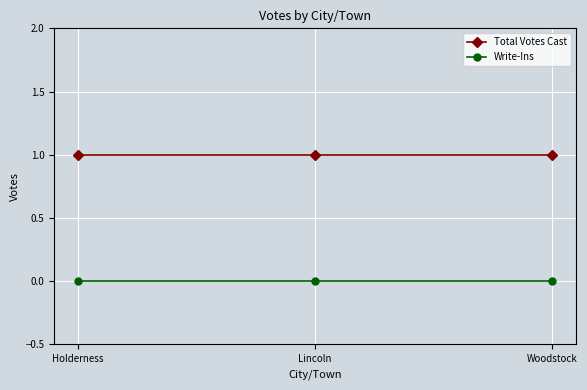

Rank the series at Woodstock from lowest to highest value.

Write-Ins, Total Votes Cast